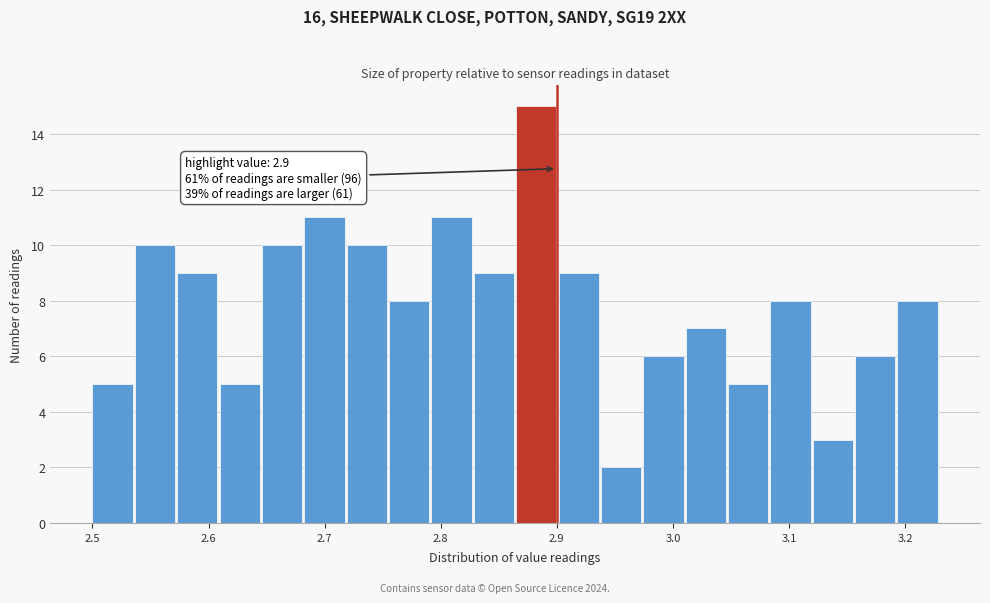

Around what value on the x-axis is the tallest bar? Give the approximate position of its centre, as read against the axis.

2.88